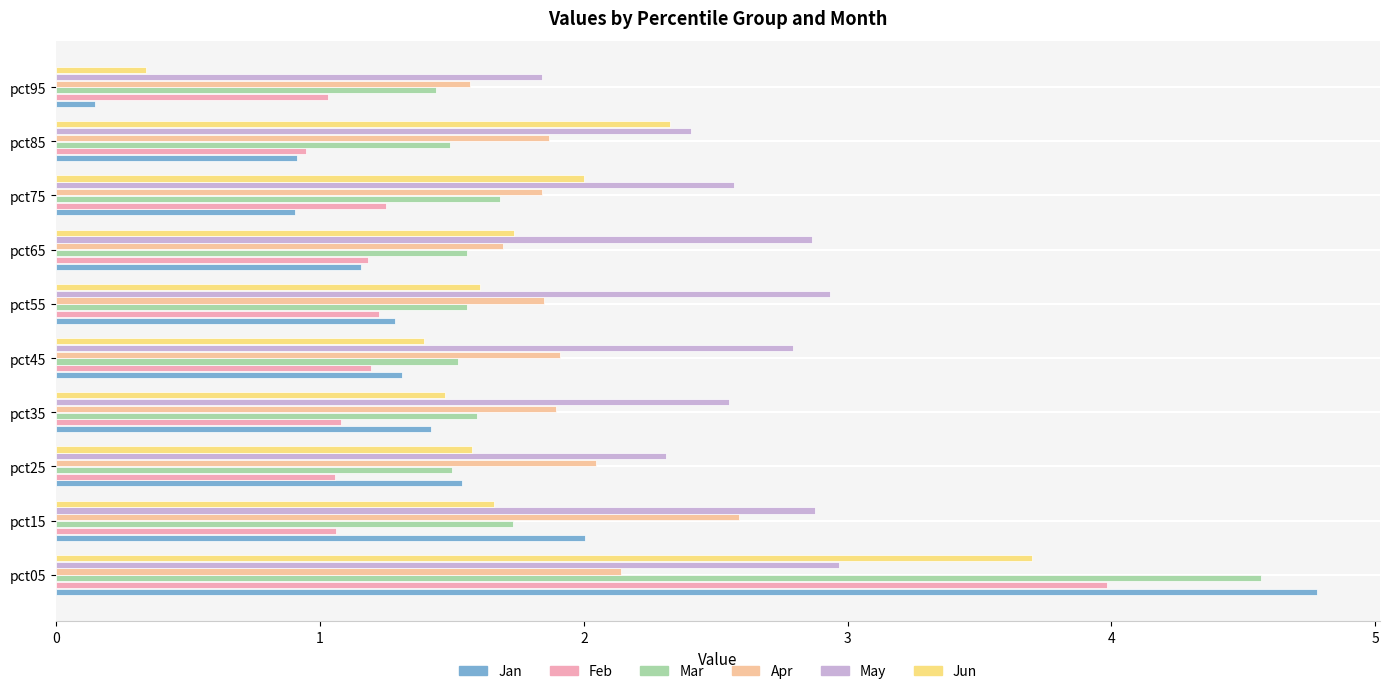

How many categories are shown in the chart?

10